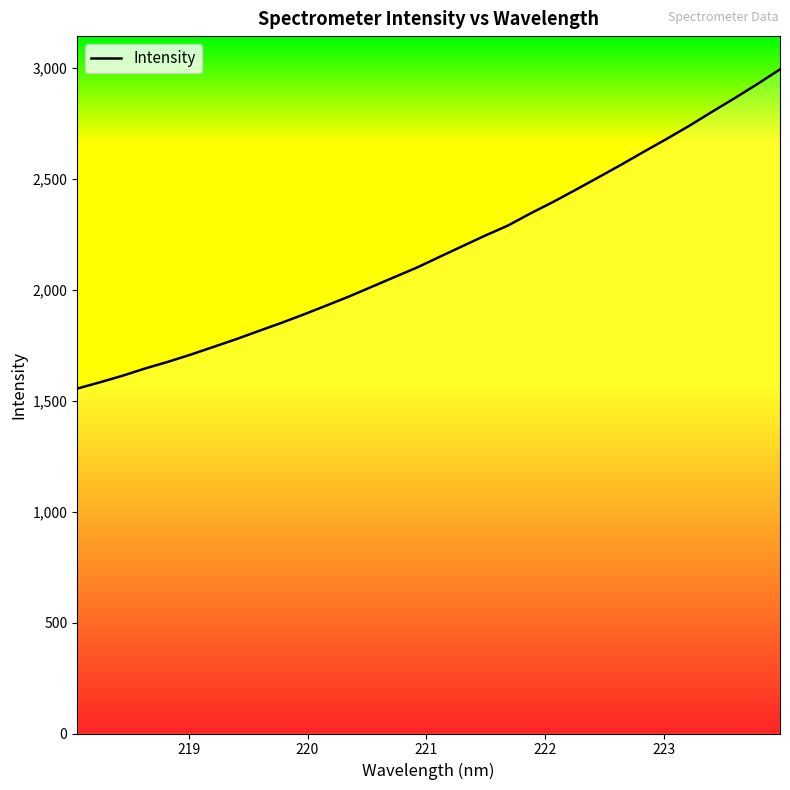

What is the smallest value displayed?

1555.5